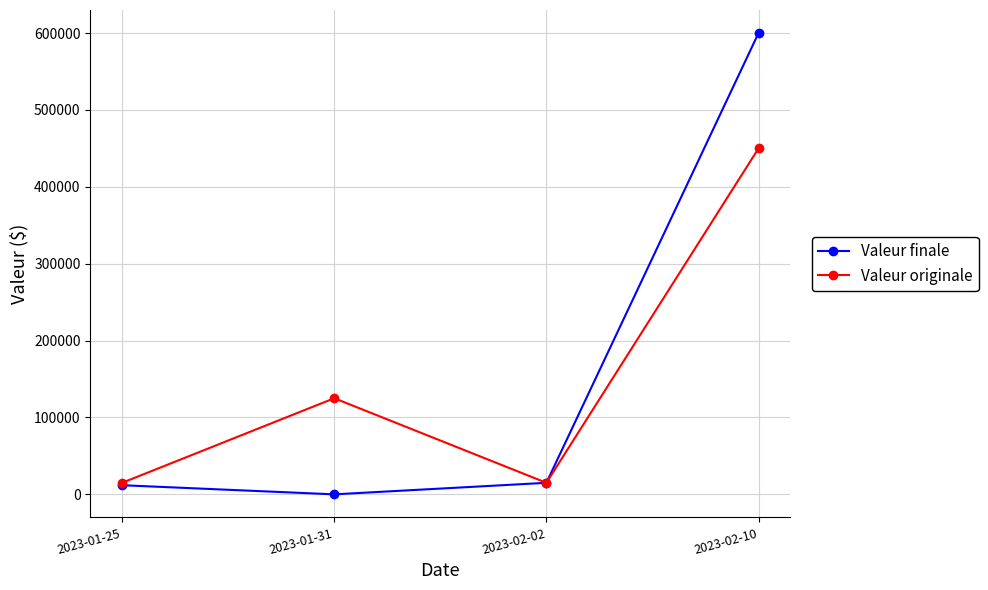

What is the label of the 4th point from the left?

2023-02-10